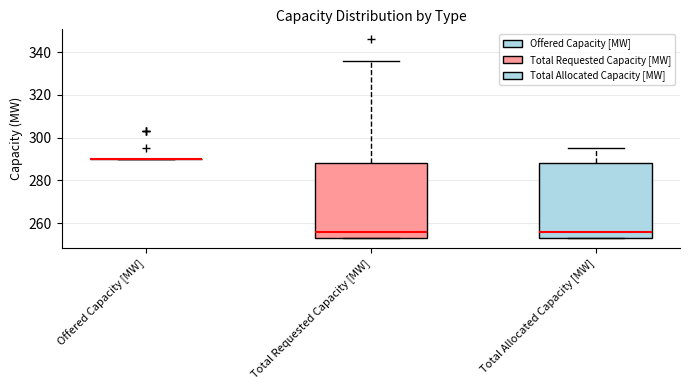

Reading left to right, read every box against the y-axis: the position of its median line, the range the box covers, and the ends of its whiskers. The values are not printed on the chart, so give them approximately, as read against the axis.

Offered Capacity [MW]: box collapsed to a line at 290, whiskers 290 to 290
Total Requested Capacity [MW]: median 256, box 254 to 288, whiskers 254 to 336
Total Allocated Capacity [MW]: median 256, box 254 to 288, whiskers 254 to 296